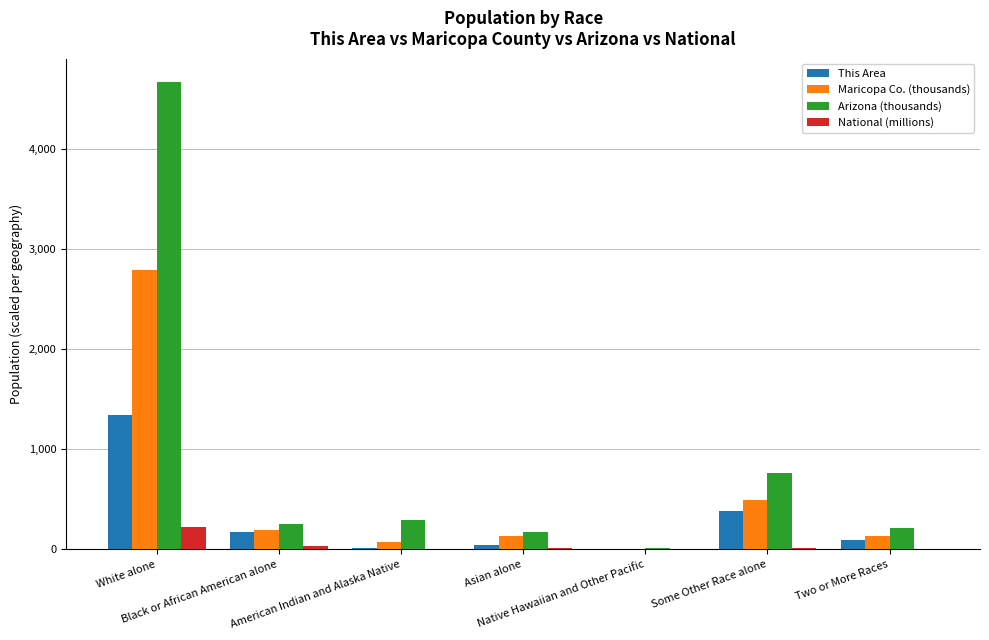

At which category is the sum across all series the highest?

White alone